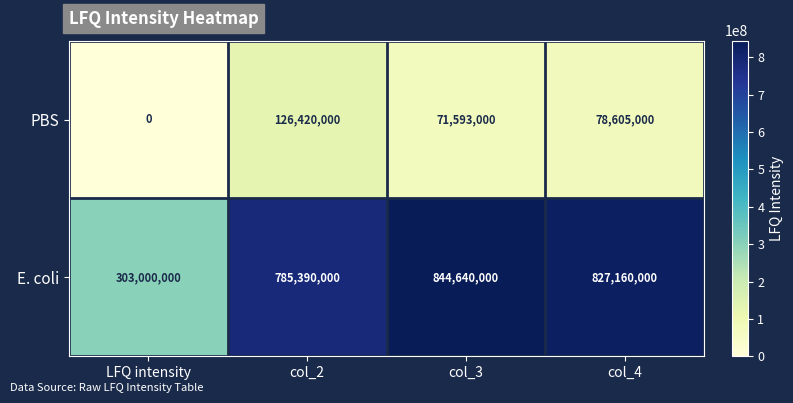

What is the total value across all series at LFQ intensity?

303000000